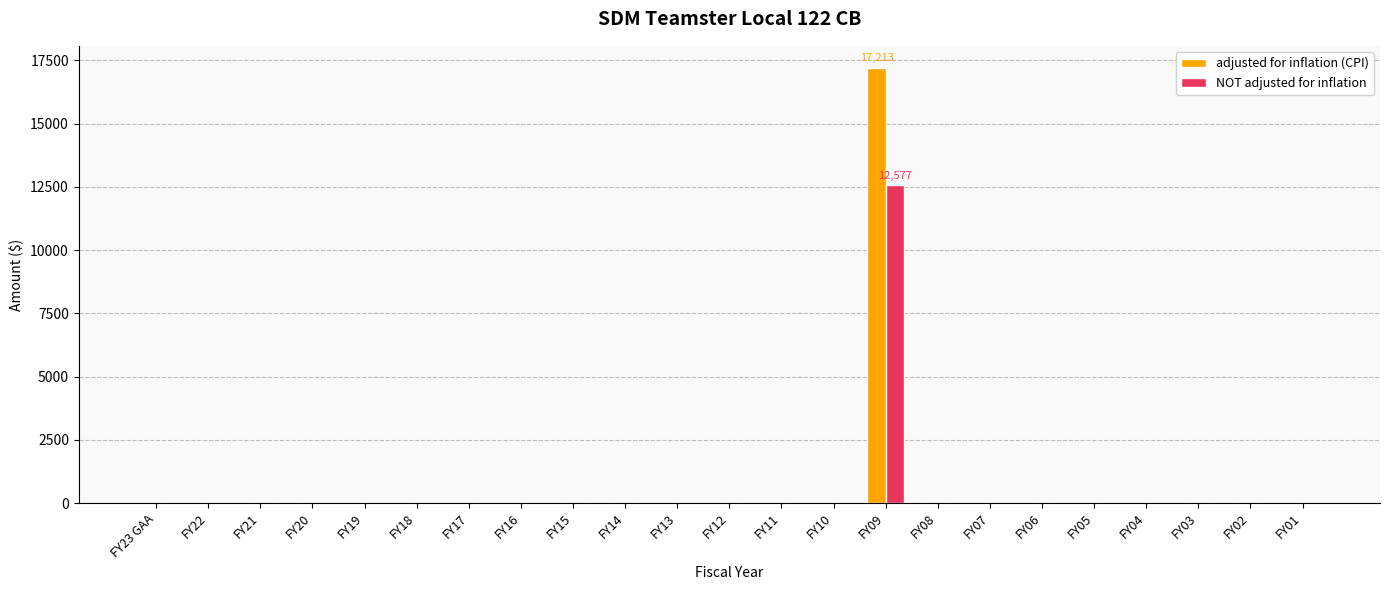

Reading left to right, list all the values displayed in this chart.

adjusted for inflation (CPI): FY23 GAA=0	FY22=0	FY21=0	FY20=0	FY19=0	FY18=0	FY17=0	FY16=0	FY15=0	FY14=0	FY13=0	FY12=0	FY11=0	FY10=0	FY09=17213	FY08=0	FY07=0	FY06=0	FY05=0	FY04=0	FY03=0	FY02=0	FY01=0
NOT adjusted for inflation: FY23 GAA=0	FY22=0	FY21=0	FY20=0	FY19=0	FY18=0	FY17=0	FY16=0	FY15=0	FY14=0	FY13=0	FY12=0	FY11=0	FY10=0	FY09=12577	FY08=0	FY07=0	FY06=0	FY05=0	FY04=0	FY03=0	FY02=0	FY01=0